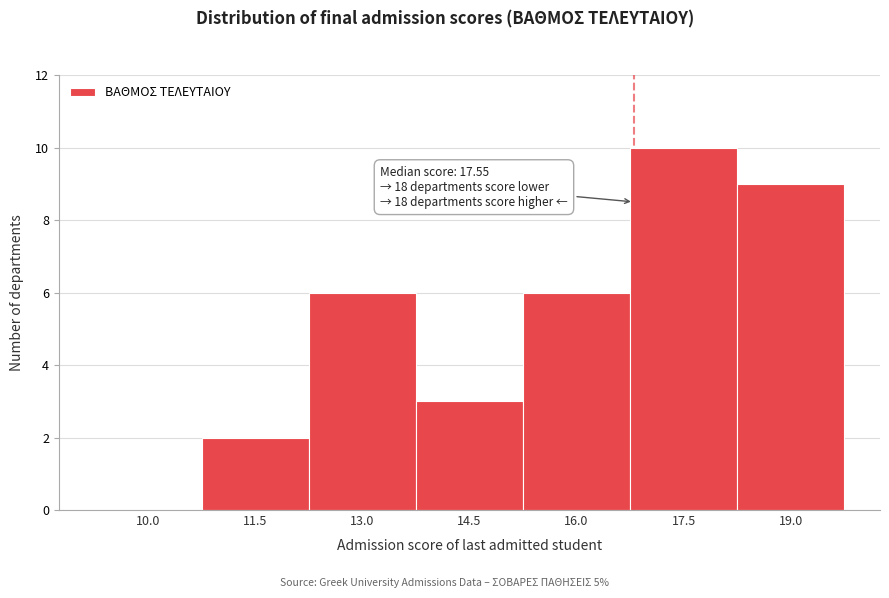

Reading left to right, transcribe all the data shown in this chart.

10.0=0	11.5=2	13.0=6	14.5=3	16.0=6	17.5=10	19.0=9